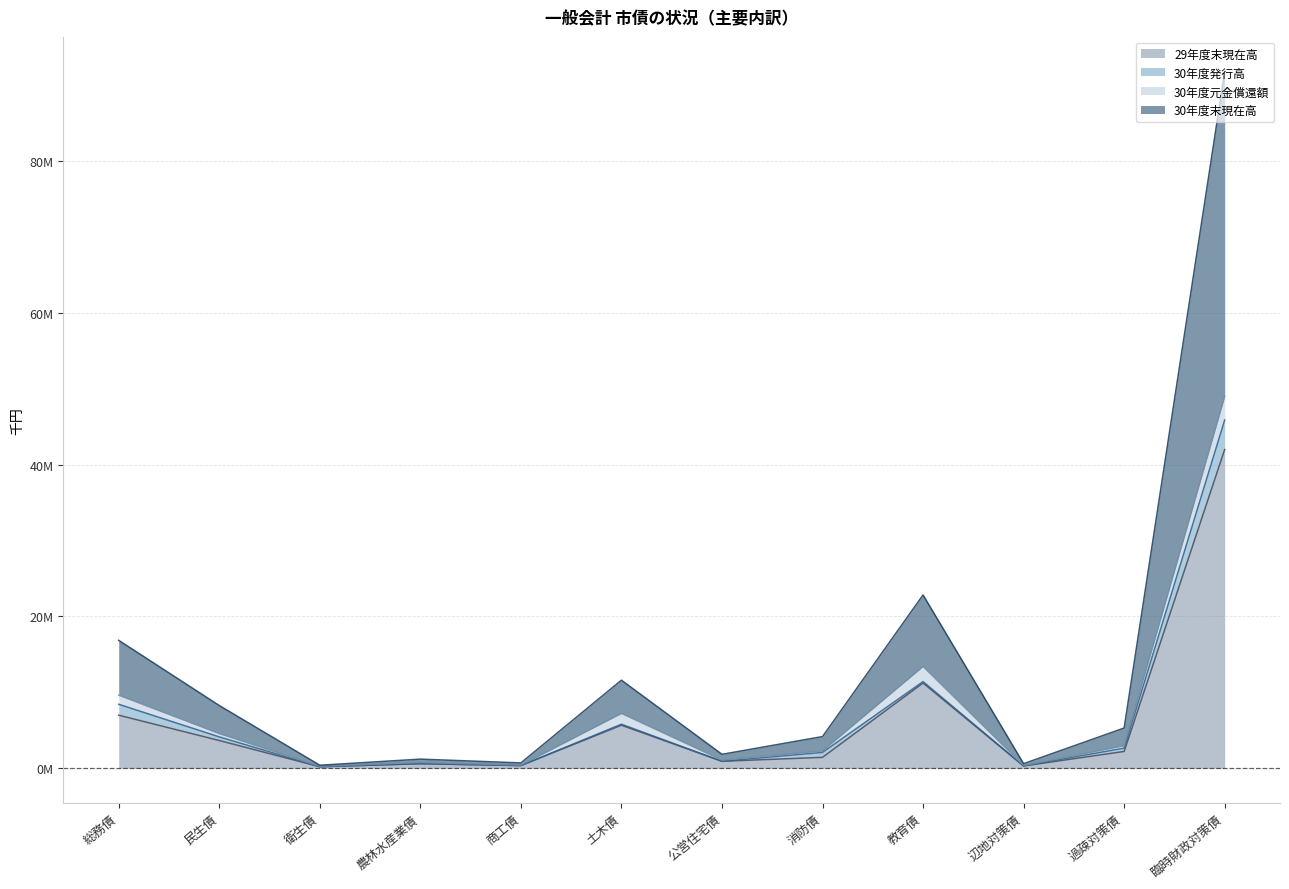

Which series has the widest spread of values?

30年度末現在高